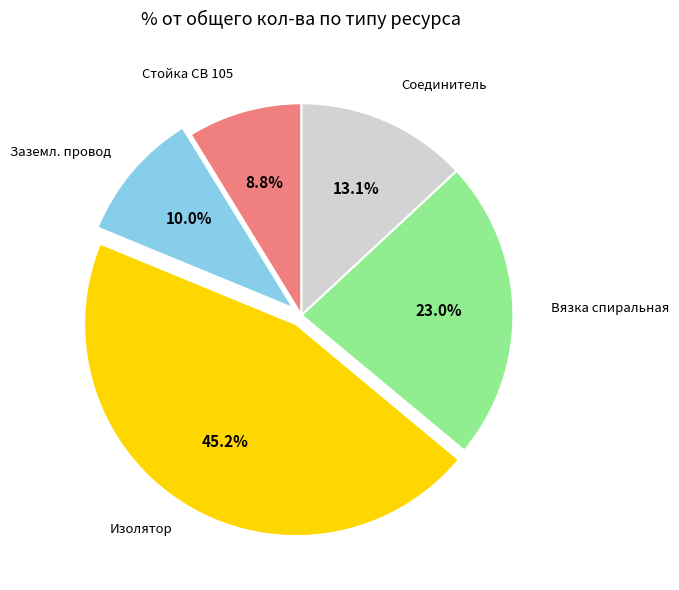

Is there a majority slice in this chart?

No